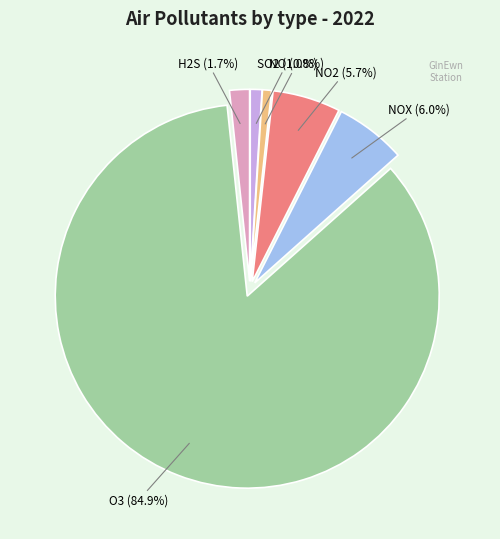

Is there a majority slice in this chart?

Yes